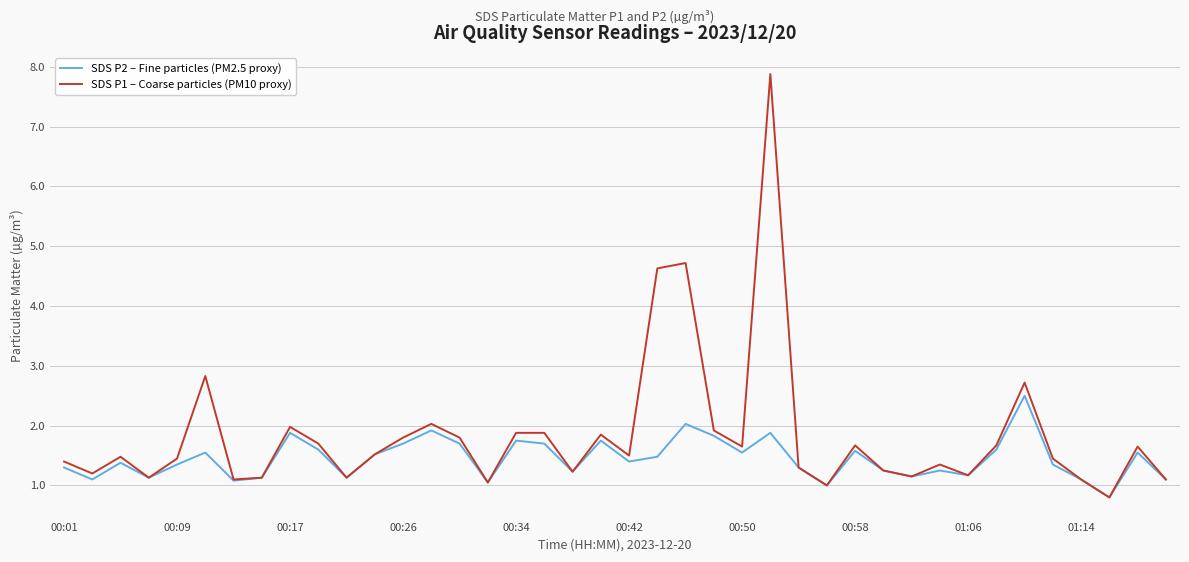

Rank the series by their average value, from lowest to highest.

SDS P2 – Fine particles (PM2.5 proxy), SDS P1 – Coarse particles (PM10 proxy)